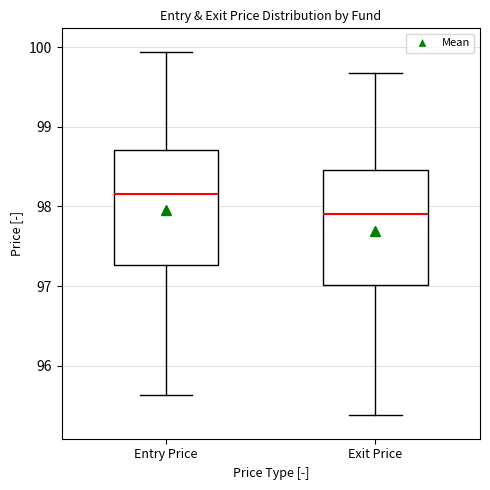

Reading left to right, read every box against the y-axis: the position of its median line, the range the box covers, and the ends of its whiskers. The values are not printed on the chart, so give them approximately, as read against the axis.

Entry Price: median 98.2, box 97.3 to 98.7, whiskers 95.6 to 99.9
Exit Price: median 97.9, box 97.0 to 98.5, whiskers 95.4 to 99.7